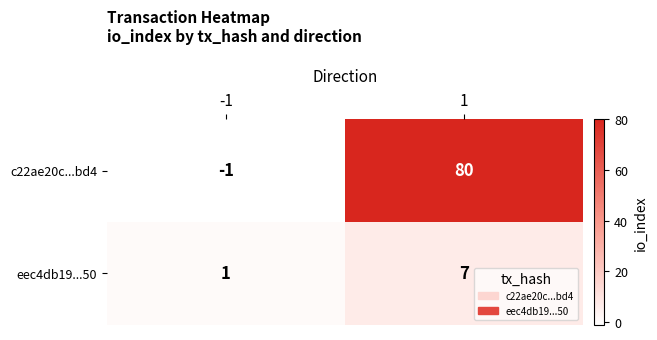

Count the number of data series in this chart.

2